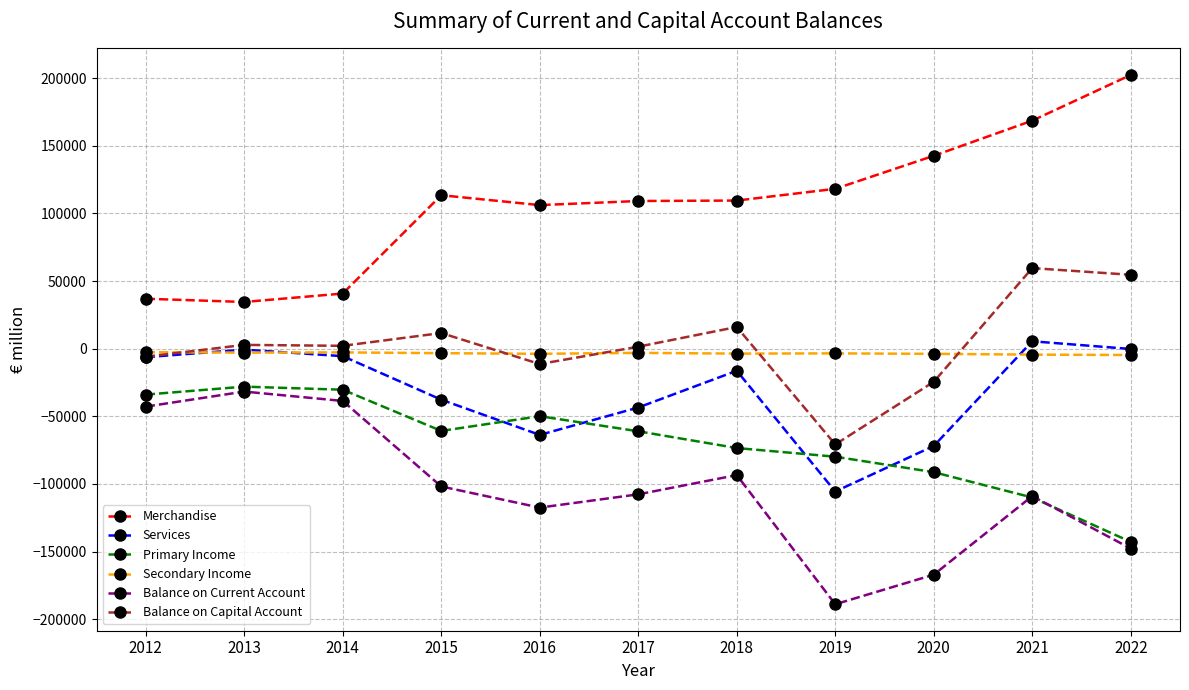

What is the difference between the maximum and minimum values in the Merchandise series?

167776